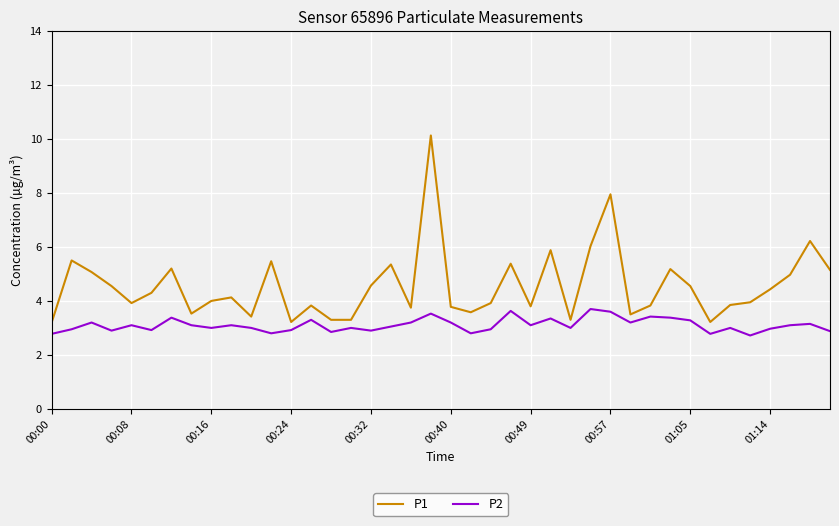

True or false: P2 and P1 intersect in this chart.

False